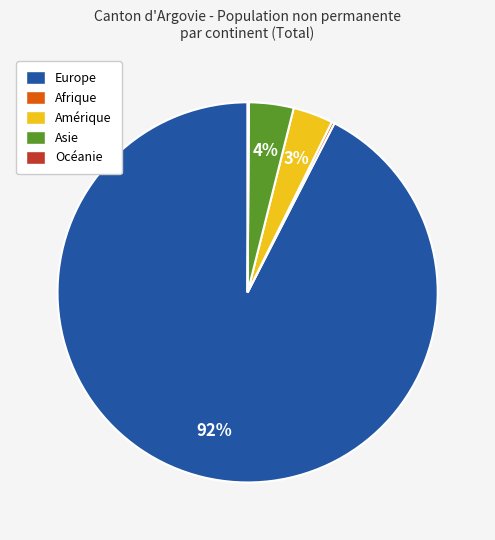

What percentage is the Amérique slice, to the nearest percent?

3%